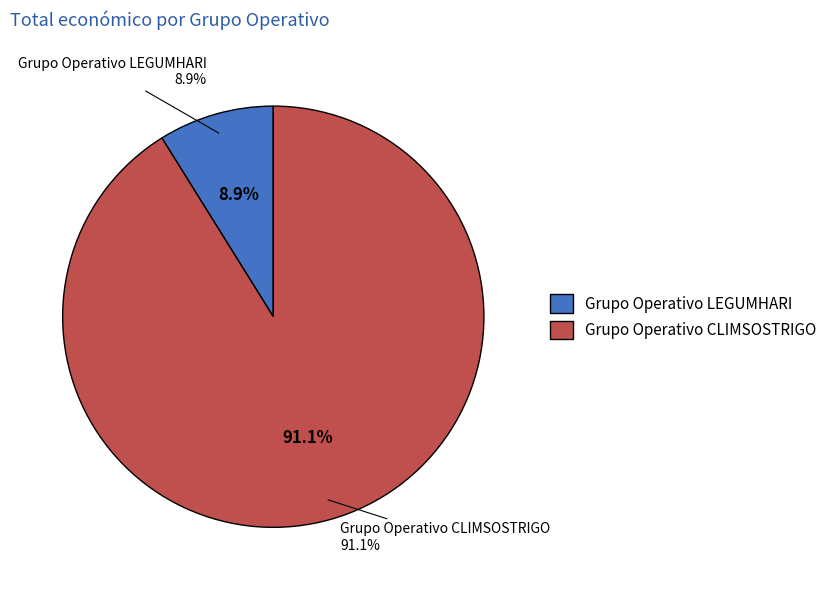

What is the change in value from Grupo Operativo LEGUMHARI to Grupo Operativo CLIMSOSTRIGO?

+533212